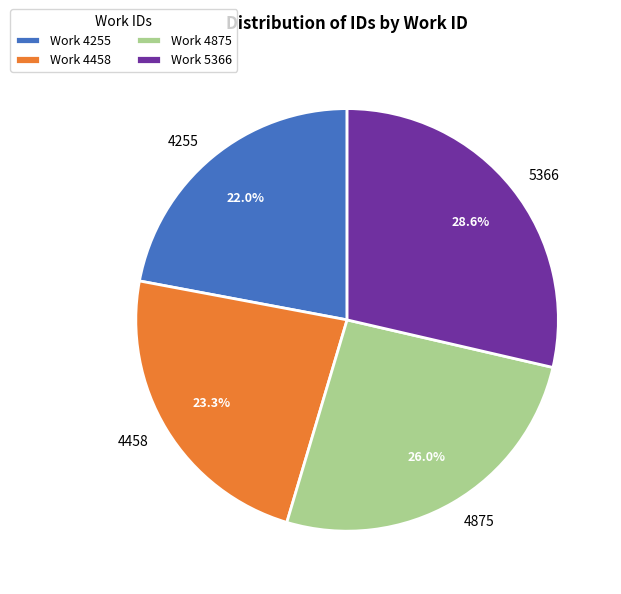

Between 4458 and 4875, which is larger?

4875